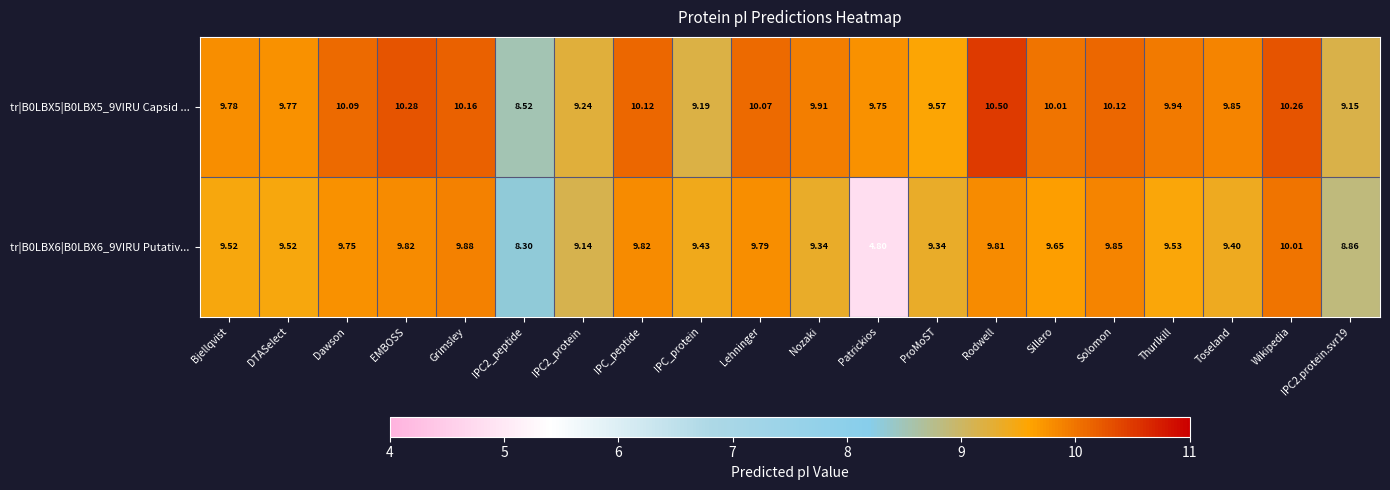

Which series has the largest total across all categories?

tr|B0LBX5|B0LBX5_9VIRU Capsid ...